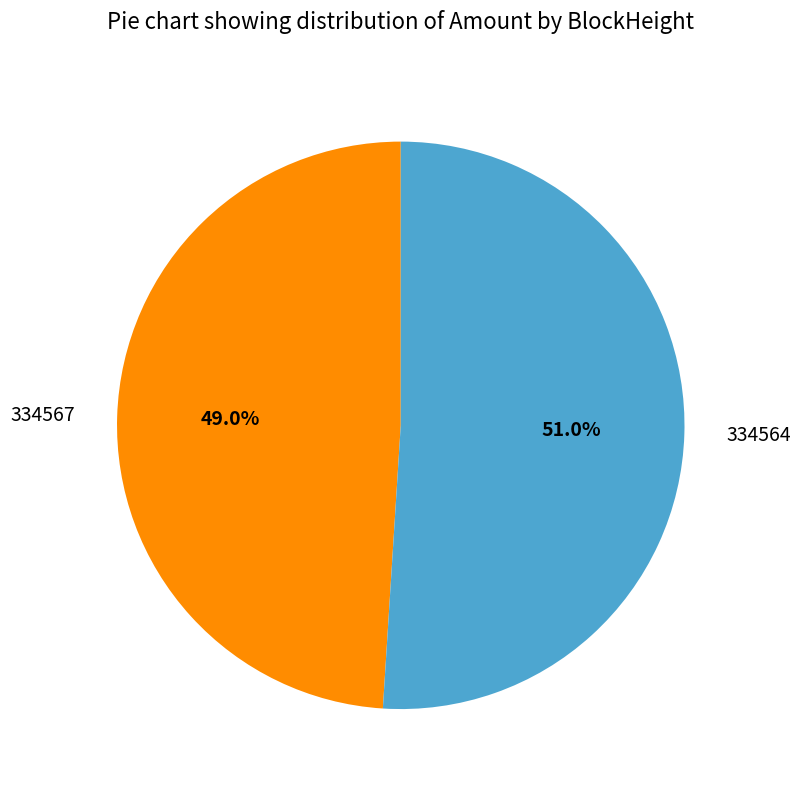

How many slices are in this pie chart?

2